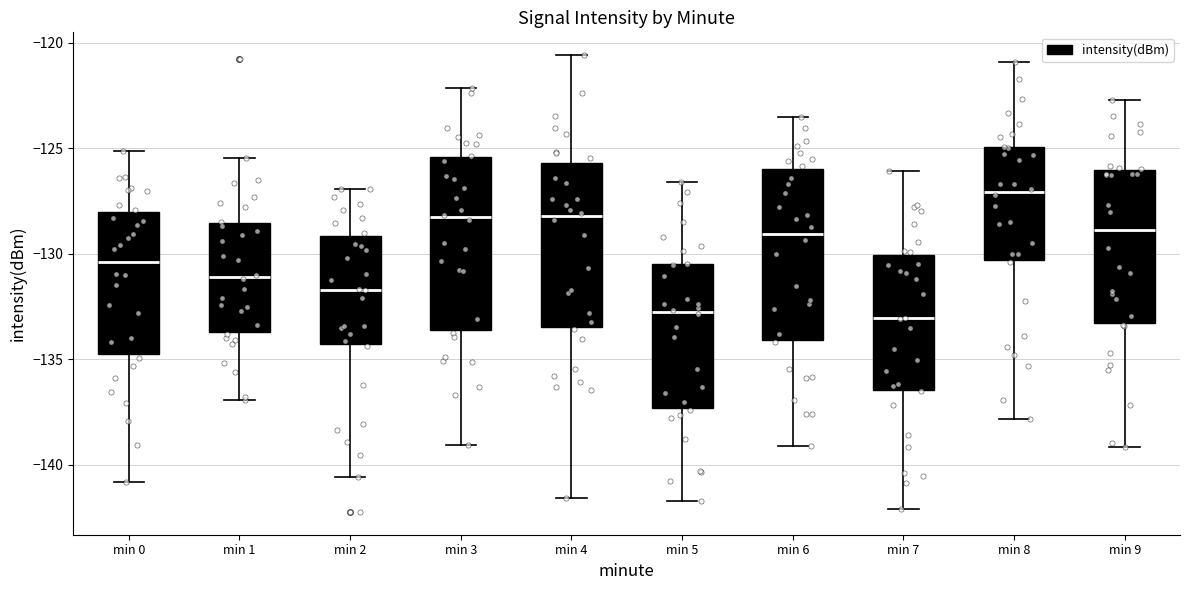

Reading left to right, read every box against the y-axis: the position of its median line, the range the box covers, and the ends of its whiskers. The values are not printed on the chart, so give them approximately, as read against the axis.

min 0: median -130.5, box -135.0 to -128.0, whiskers -141.0 to -125.0
min 1: median -131.0, box -133.5 to -128.5, whiskers -137.0 to -125.5
min 2: median -131.5, box -134.5 to -129.0, whiskers -140.5 to -127.0
min 3: median -128.5, box -133.5 to -125.5, whiskers -139.0 to -122.0
min 4: median -128.0, box -133.5 to -125.5, whiskers -141.5 to -120.5
min 5: median -132.5, box -137.5 to -130.5, whiskers -141.5 to -126.5
min 6: median -129.0, box -134.0 to -126.0, whiskers -139.0 to -123.5
min 7: median -133.0, box -136.5 to -130.0, whiskers -142.0 to -126.0
min 8: median -127.0, box -130.5 to -125.0, whiskers -138.0 to -121.0
min 9: median -129.0, box -133.5 to -126.0, whiskers -139.0 to -122.5